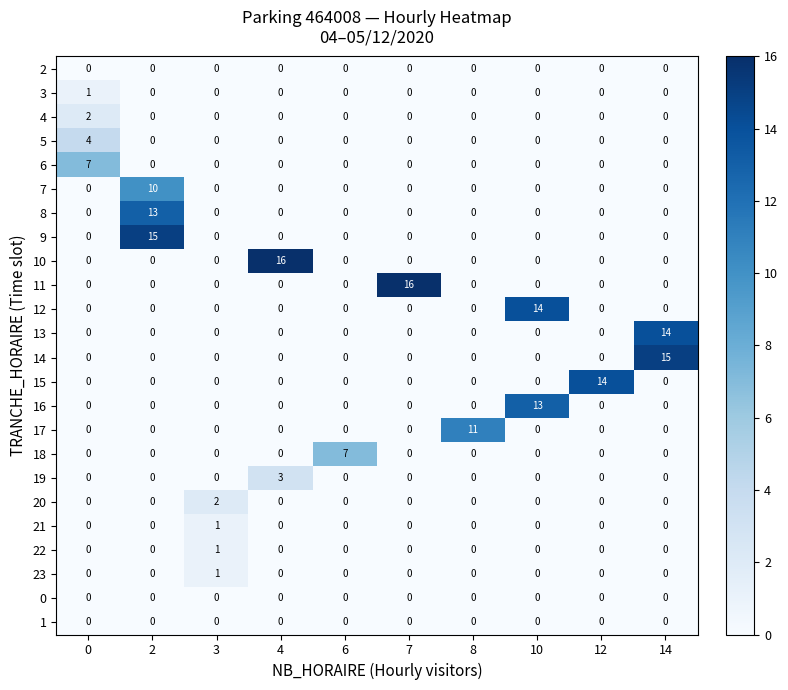

The 18 series shows 0 at 7. True or false?

True